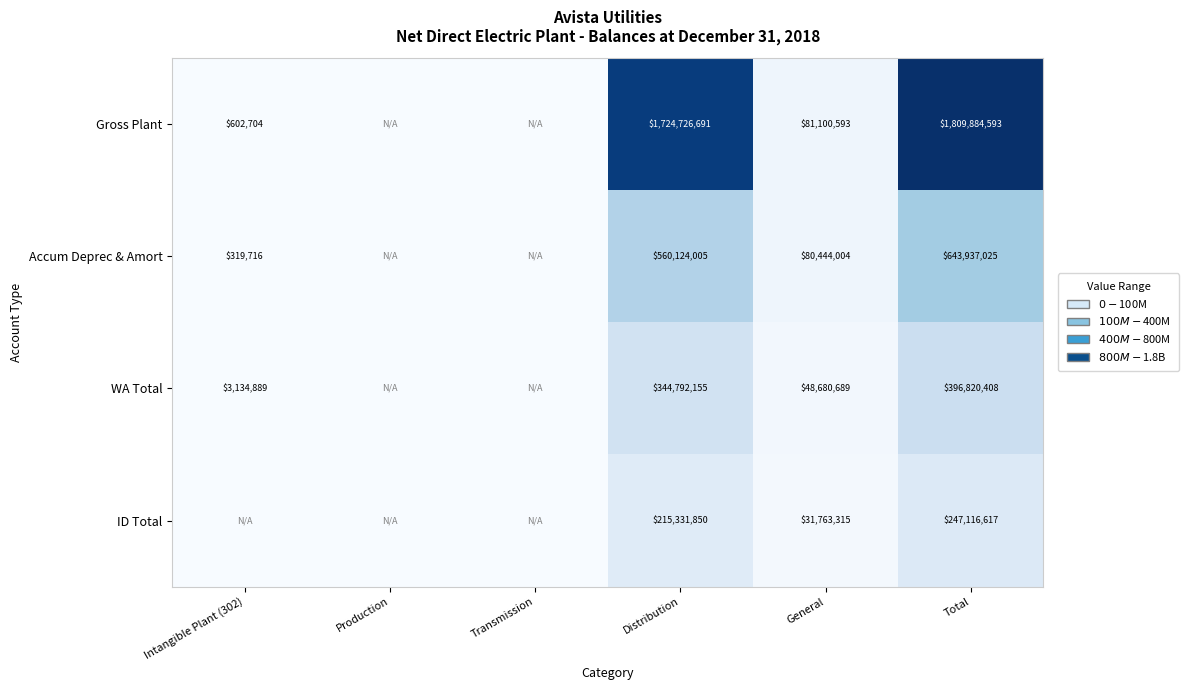

Between Distribution and General, which series saw the biggest shift?

Gross Plant